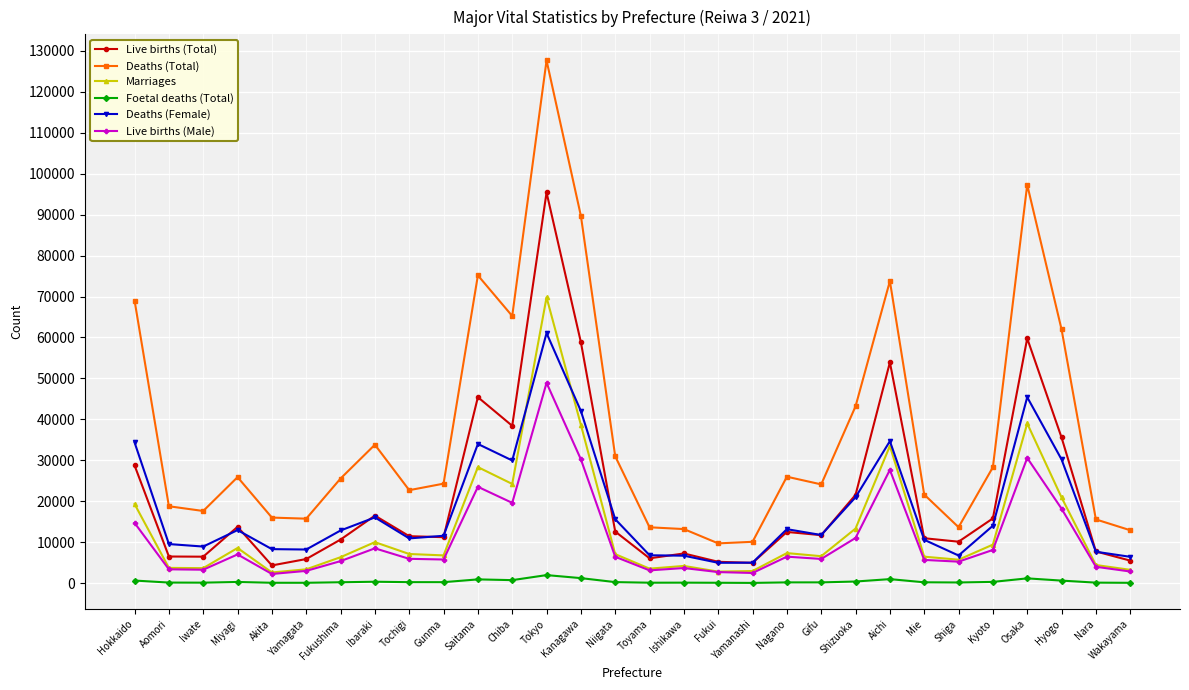

Where does the Live births (Total) series first go above 11730?

Hokkaido